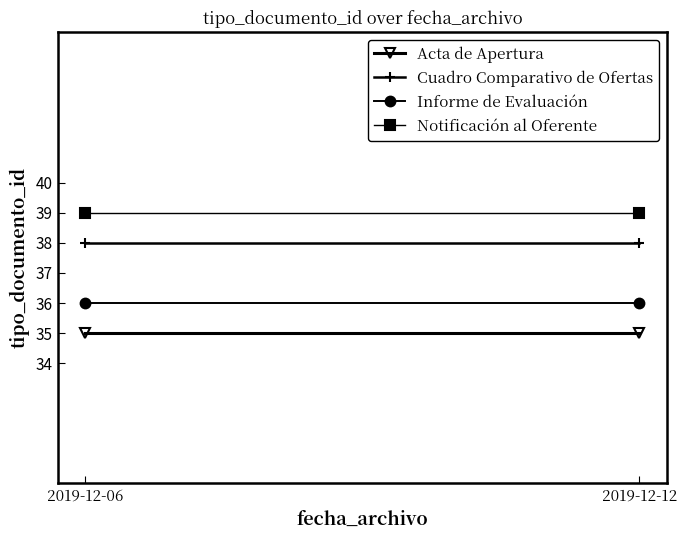

What are all the series names shown in the legend?

Acta de Apertura, Cuadro Comparativo de Ofertas, Informe de Evaluación, Notificación al Oferente